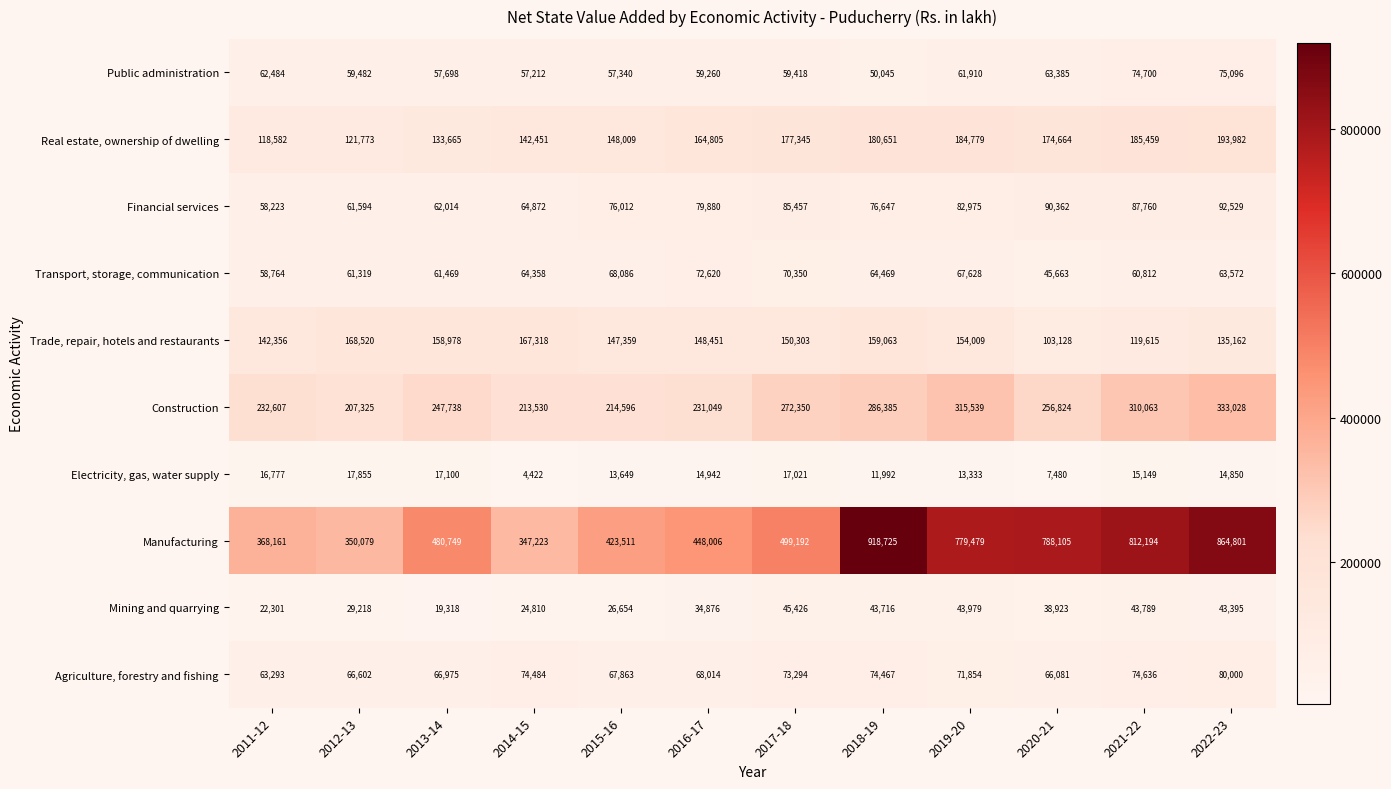

At how many categories does at least one series exceed 748076?

5